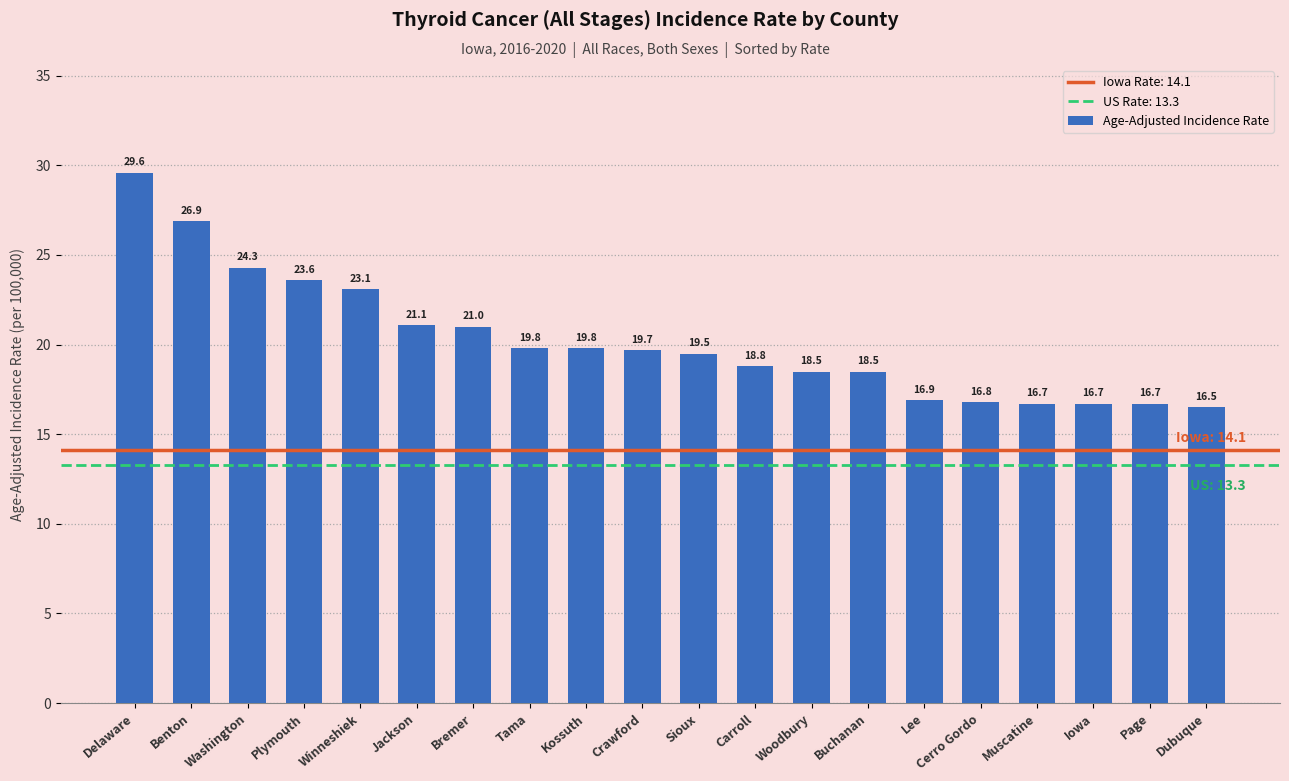

What is the ratio of the value at Bremer to the value at Delaware?

0.7